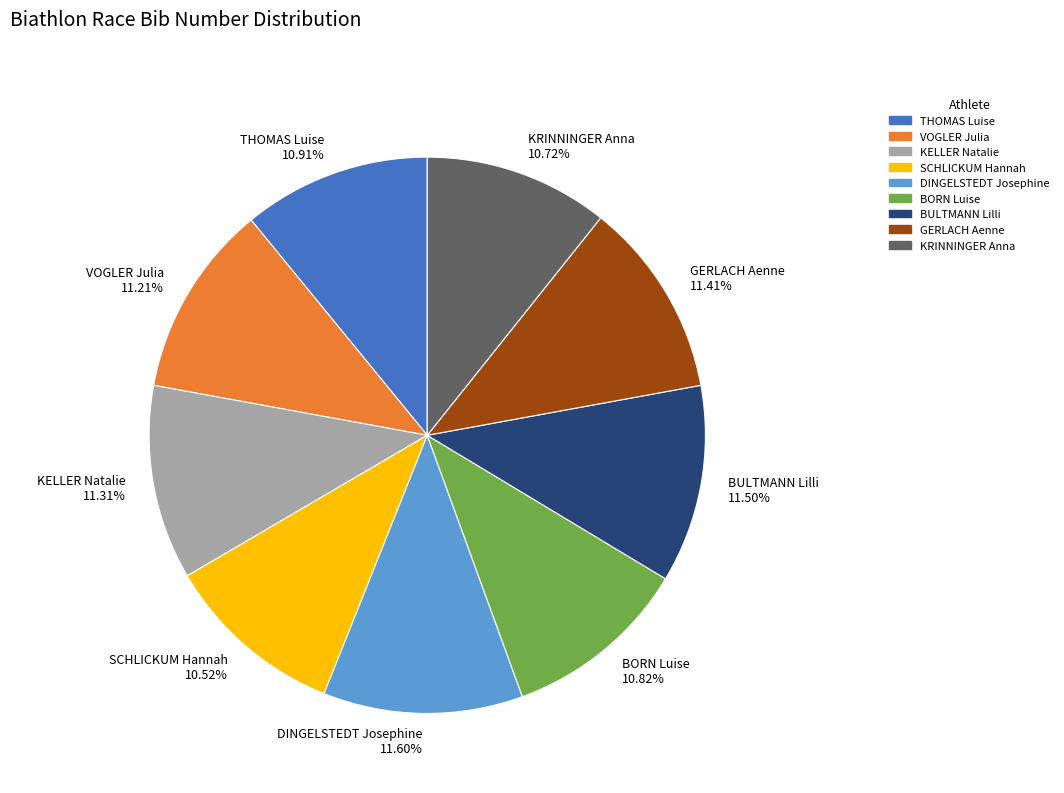

To the nearest percent, what percentage of the pie is KELLER Natalie?

11%